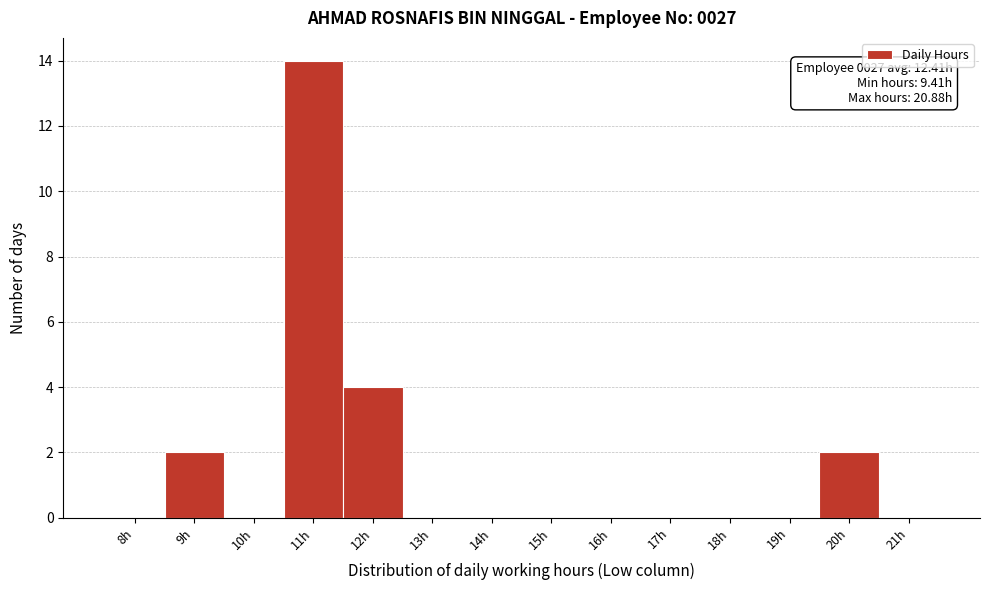

Reading left to right, transcribe all the data shown in this chart.

8h=0	9h=2	10h=0	11h=14	12h=4	13h=0	14h=0	15h=0	16h=0	17h=0	18h=0	19h=0	20h=2	21h=0